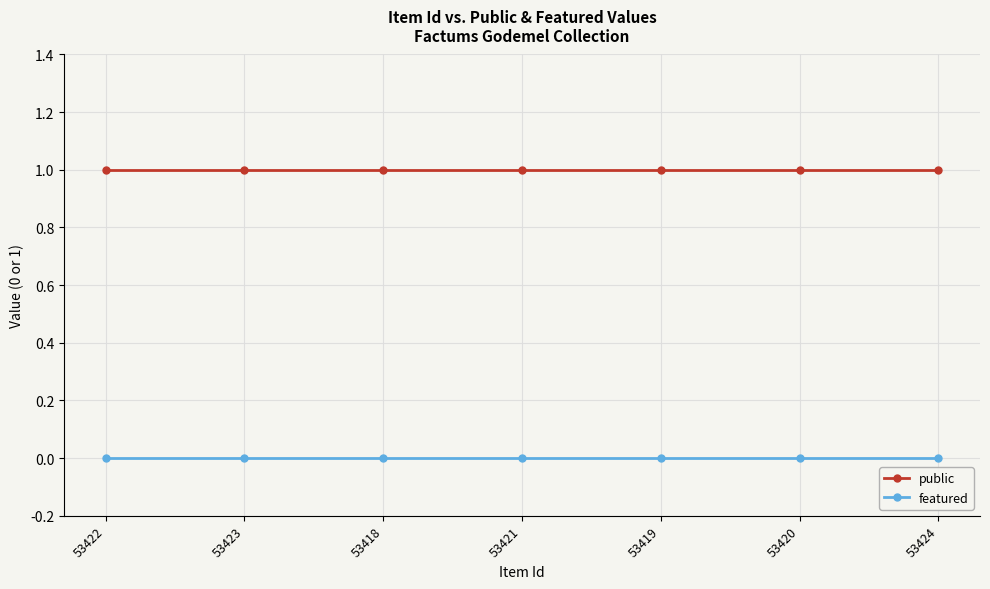

What are all the series names shown in the legend?

public, featured